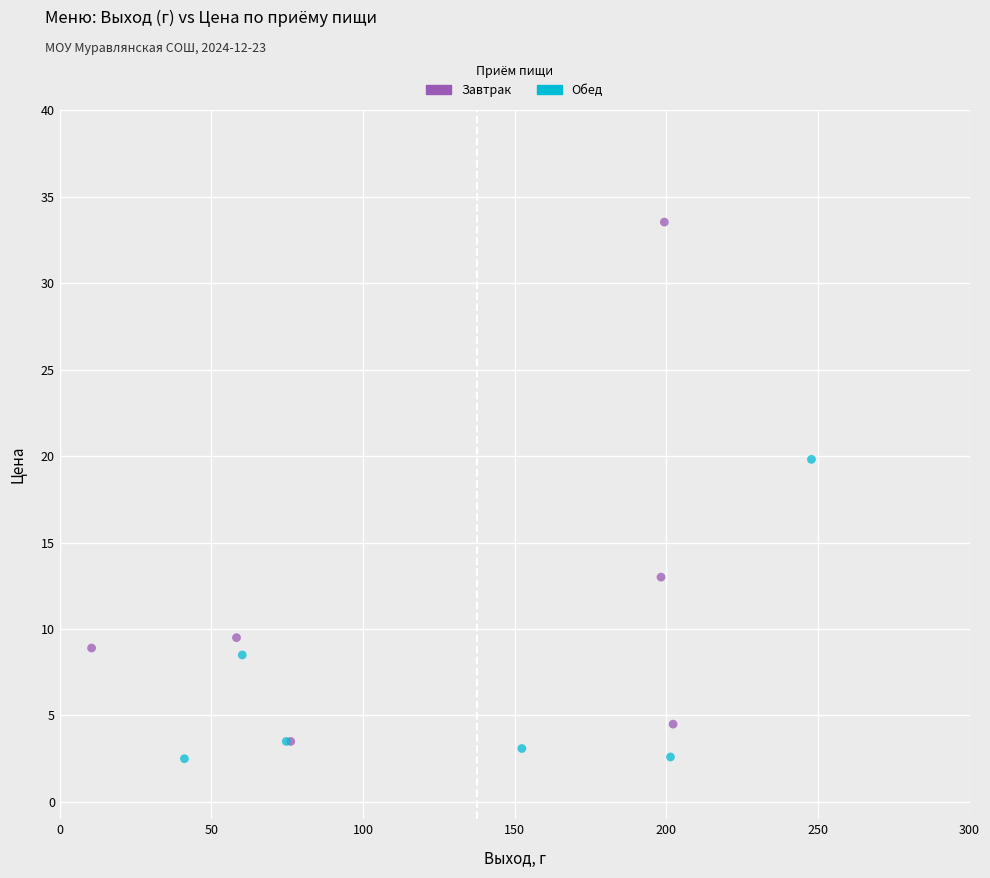

Which series contains the highest Y value?

Завтрак